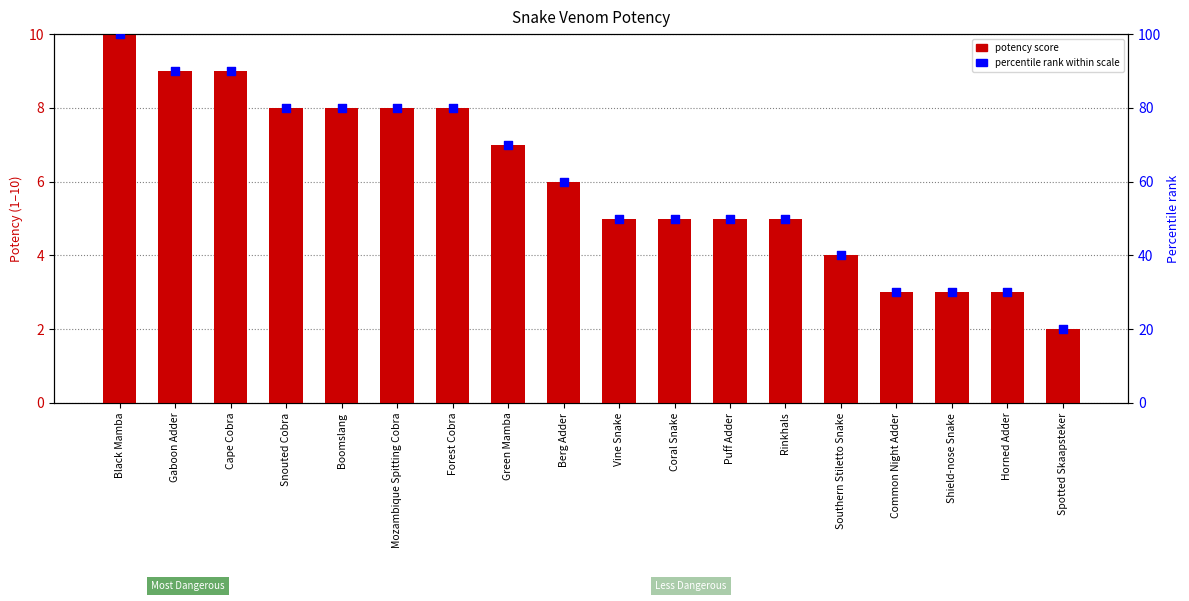

Which series contains the lowest Y value?

Potency of venom on a scale of 1-10